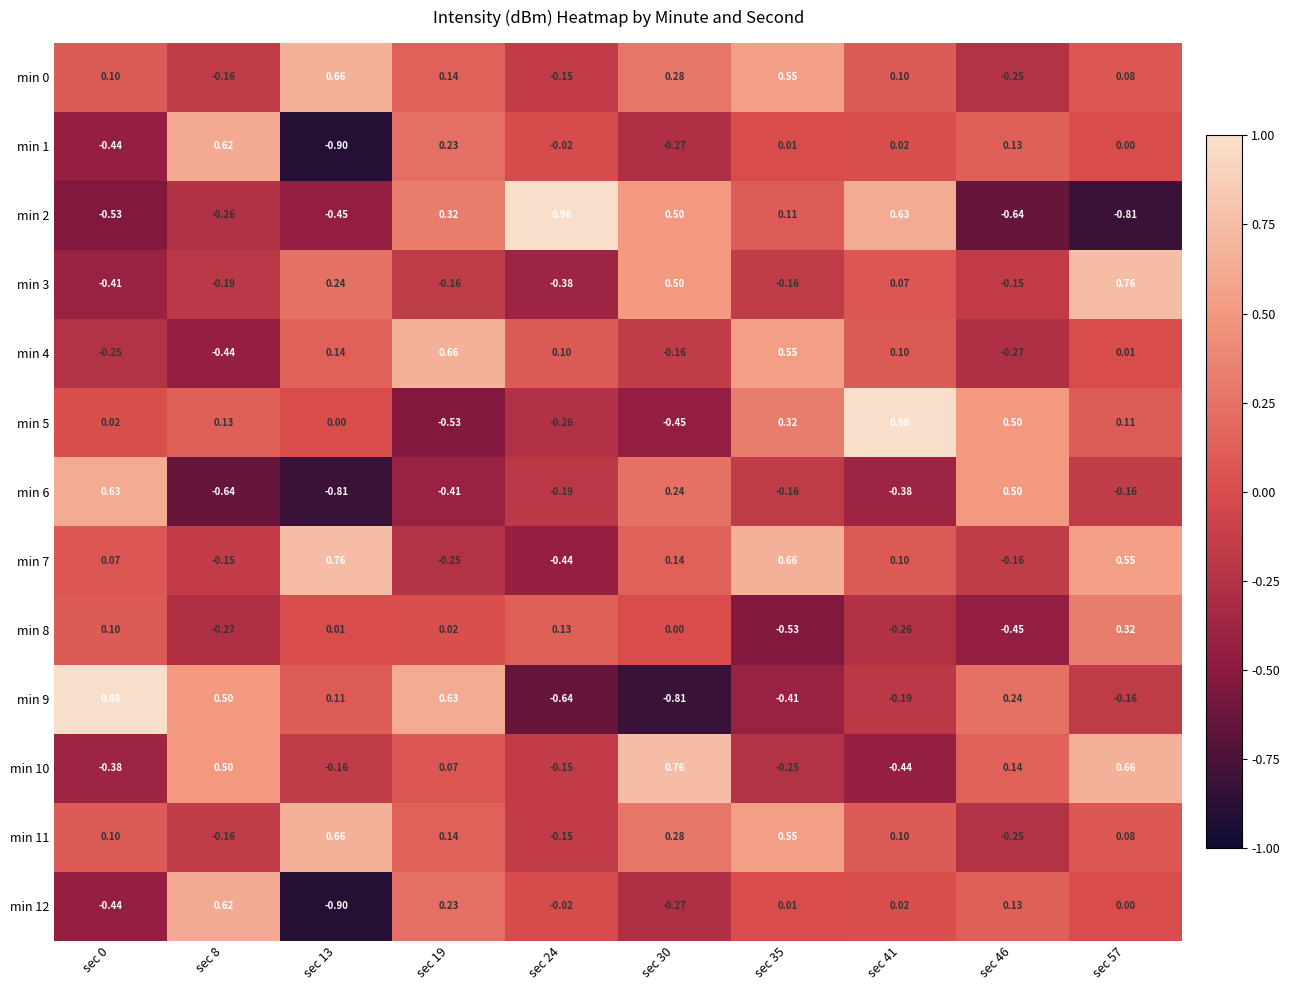

Is the value of min 1 at sec 30 greater than the value of min 6 at sec 8?

Yes